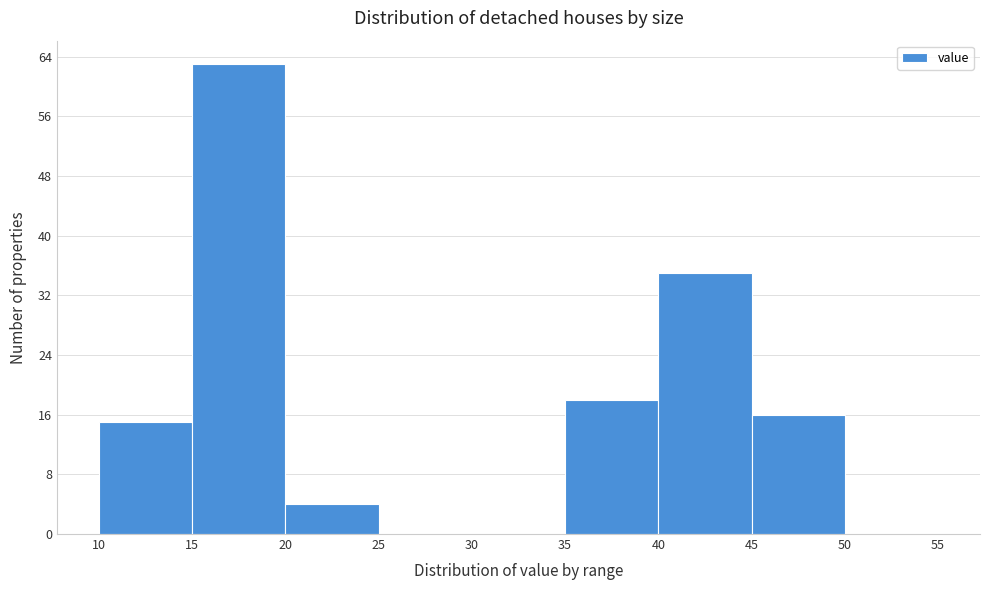

Over which range of the x-axis is the bar tallest?

15 to 20